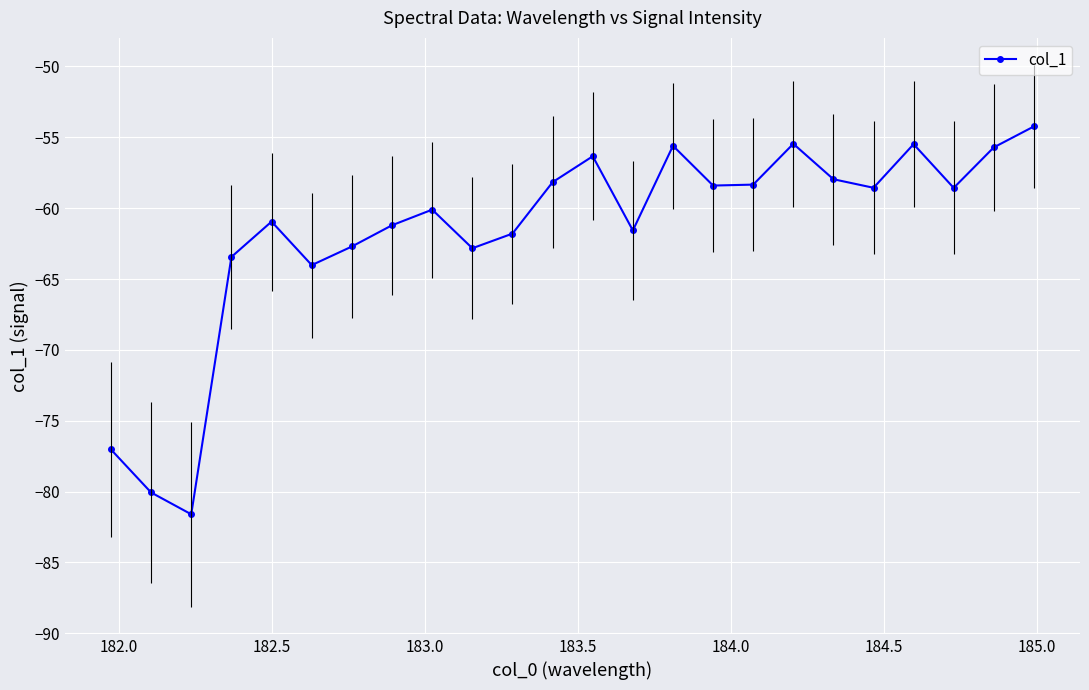

True or false: there are more than 1 points higher than both neighbors.

True